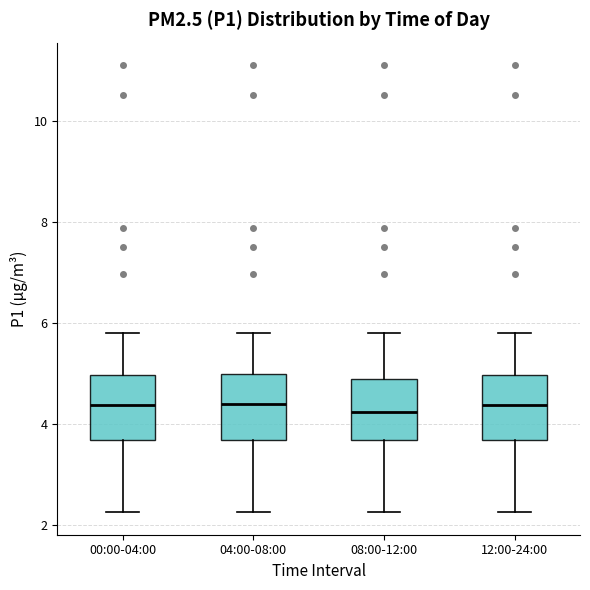

Where does the lower whisker of the box for 12:00-24:00 end on the y-axis? The values are not printed on the chart, so give them approximately, as read against the axis.

2.2